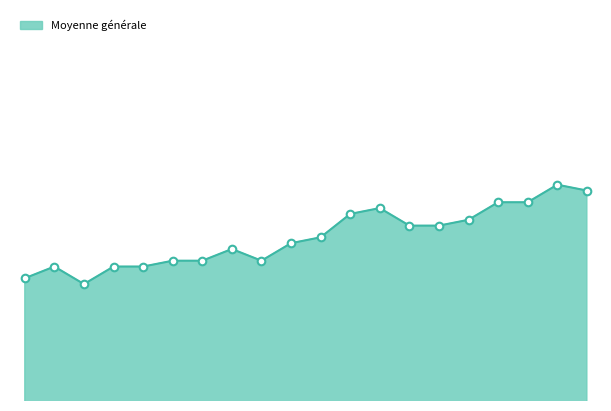

Is this an area chart (filled region under the line)?

Yes